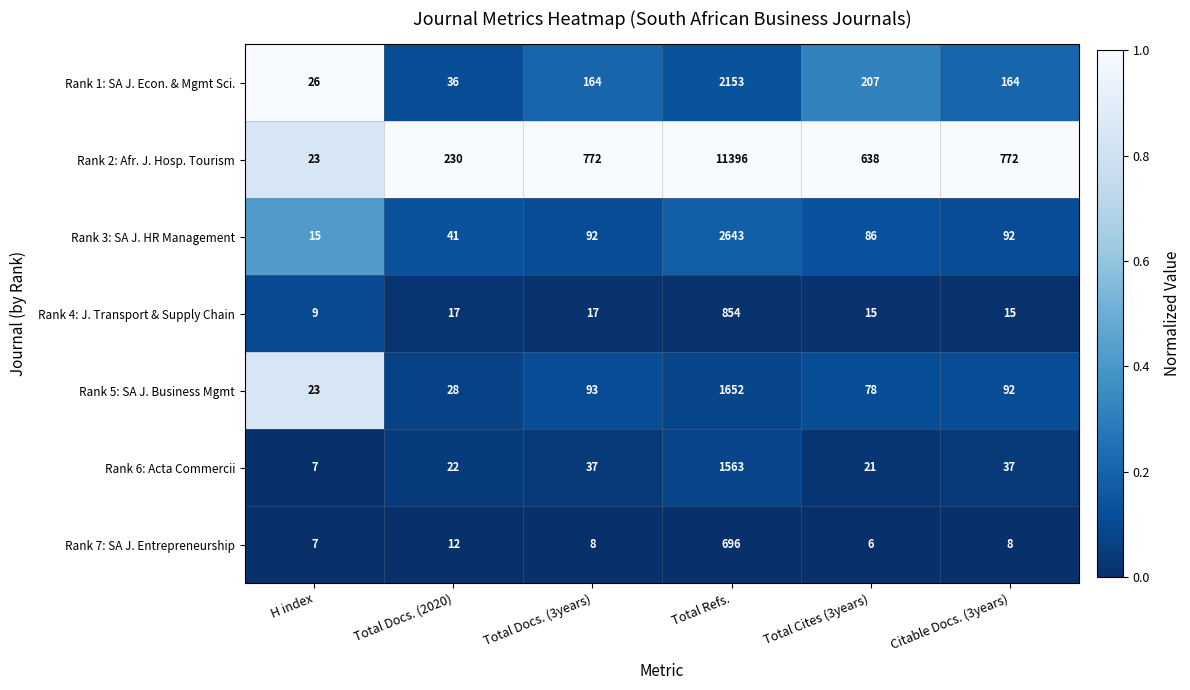

Which series has the largest total across all categories?

Rank 2: Afr. J. Hosp. Tourism